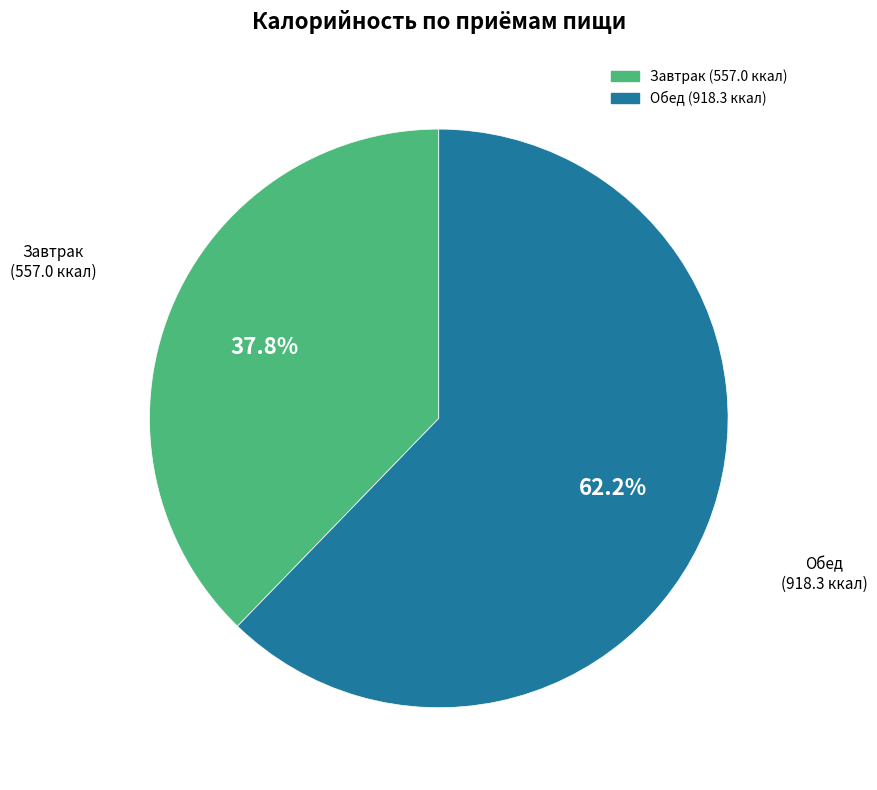

Is there any slice that represents more than half of the pie?

Yes